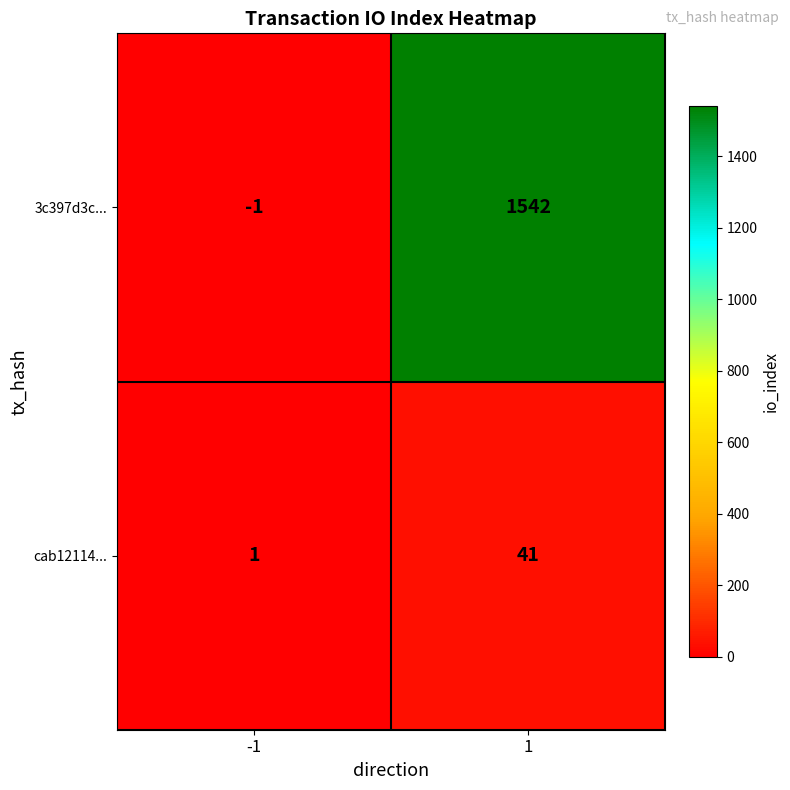

What is the sum of all cab12114... values?

42